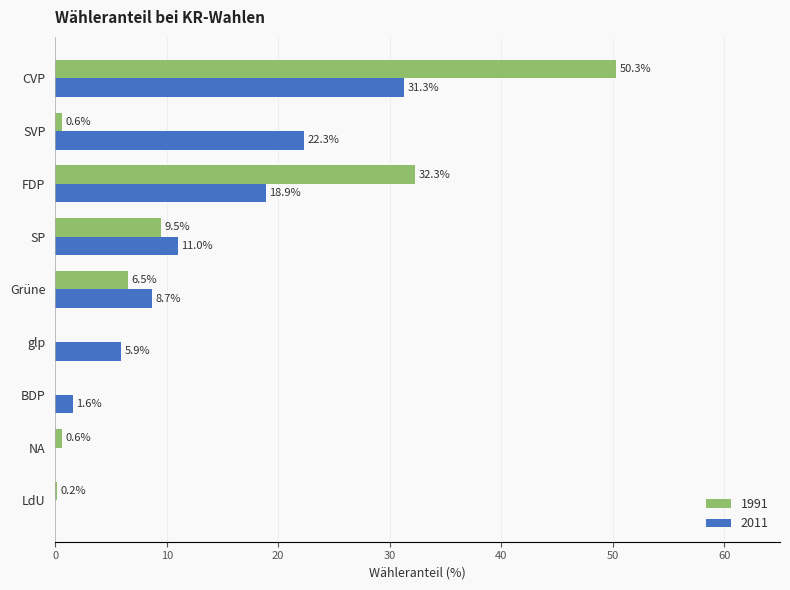

True or false: 1991 has a value of 0.6 at NA.

True